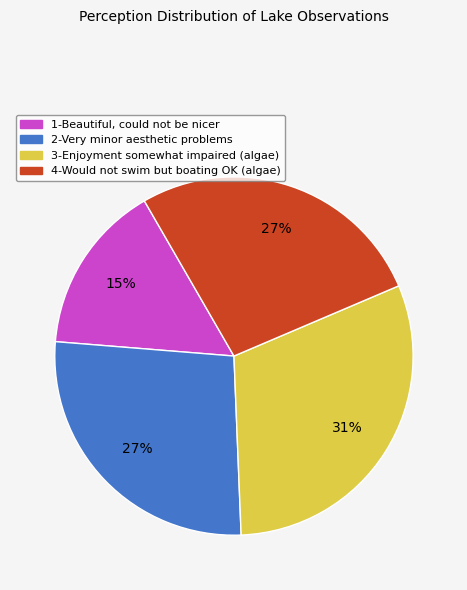

How many segments does this pie chart have?

4